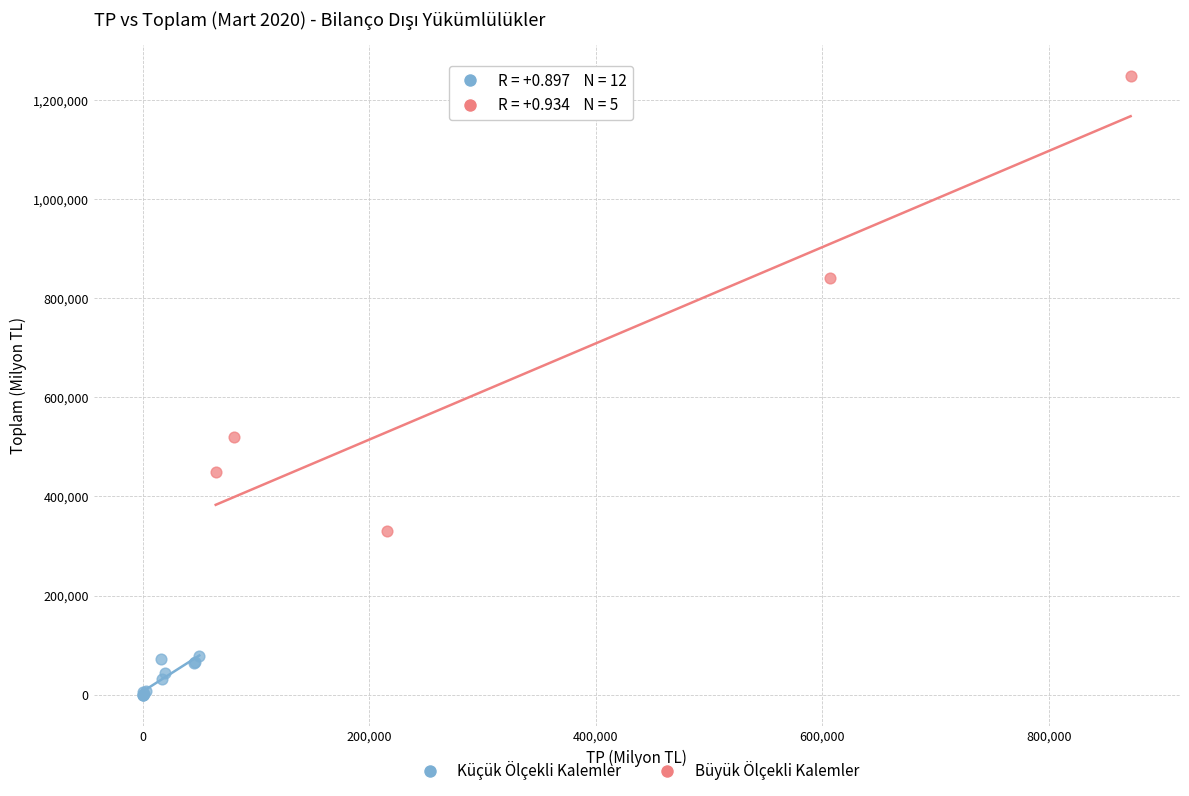

Which series reaches the minimum Y coordinate?

Küçük Ölçekli Kalemler